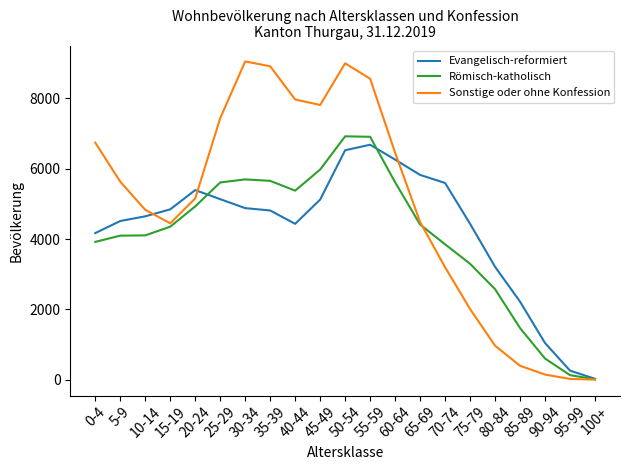

Which series has the largest total across all categories?

Sonstige oder ohne Konfession